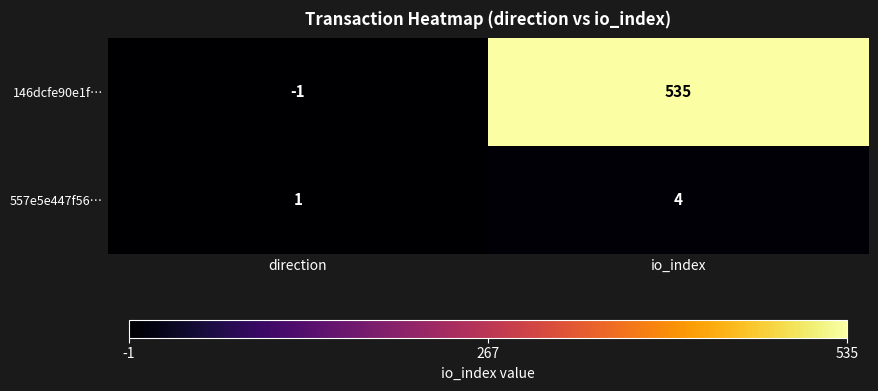

What is the difference between the 557e5e447f56… values at direction and io_index?

3